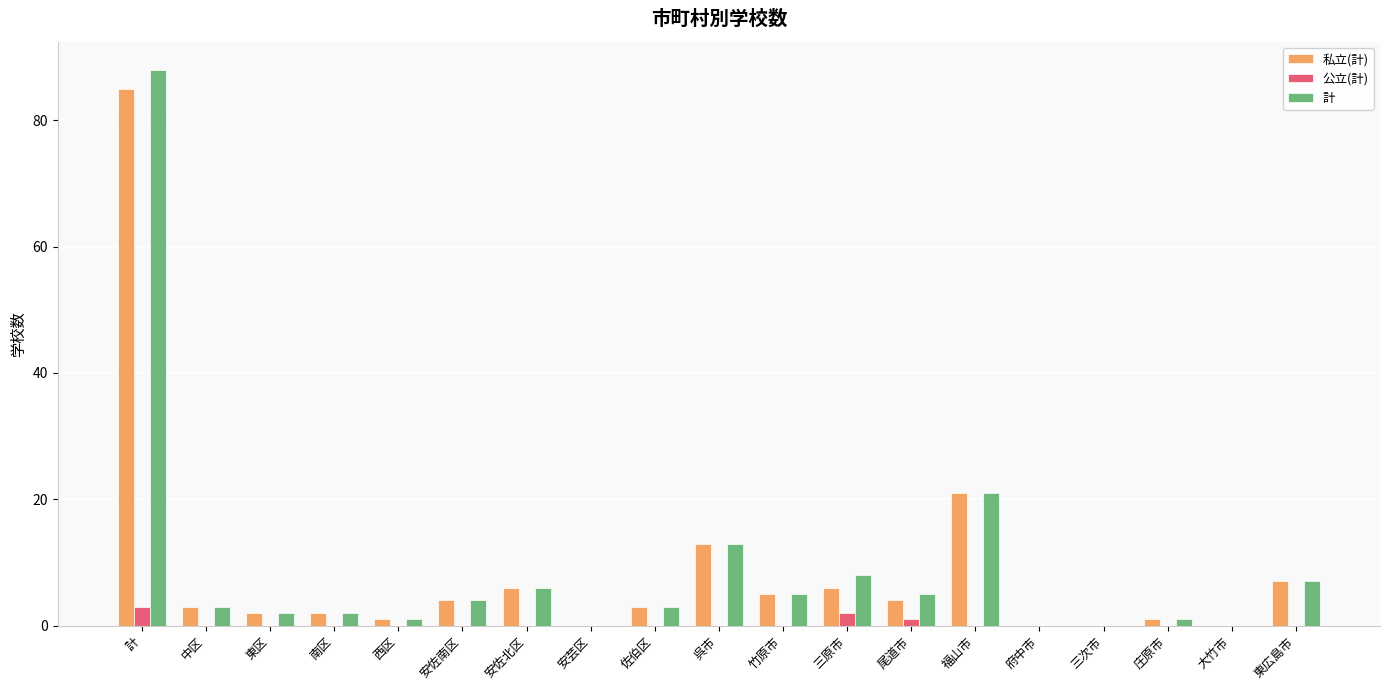

Count the number of categories in the chart.

19